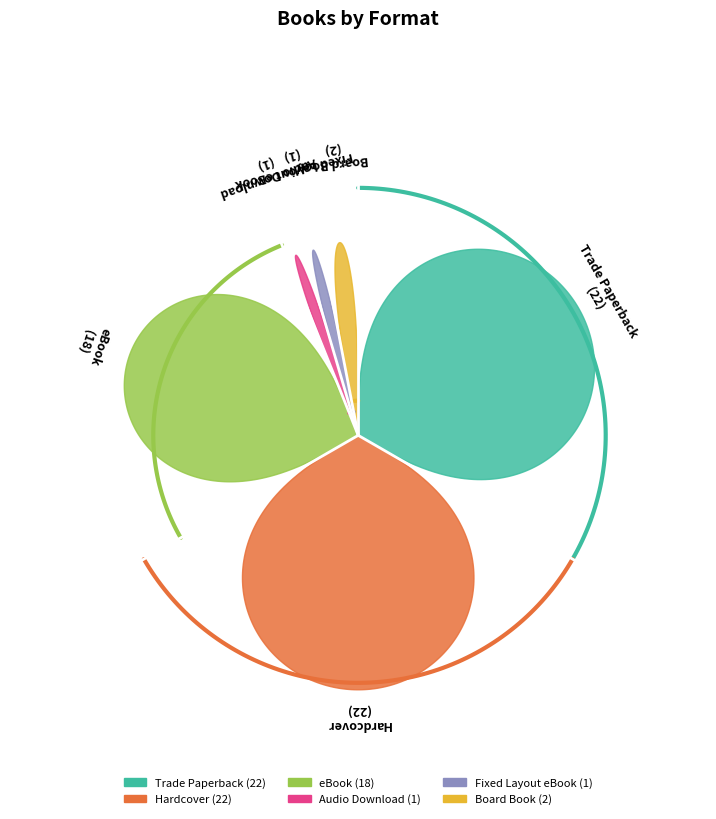

Do Audio Download and eBook together represent more than half of the pie?

No